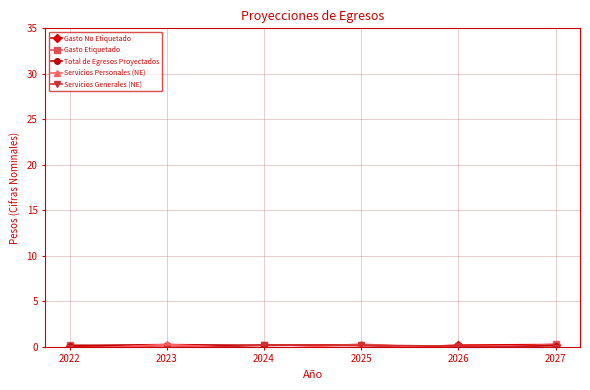

How many negative values does the Servicios Personales (NE) series have?

4